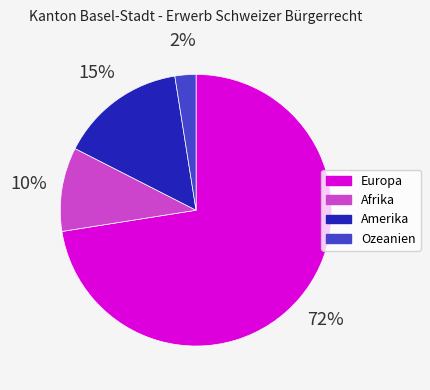

Which category has the biggest portion of the pie?

Europa